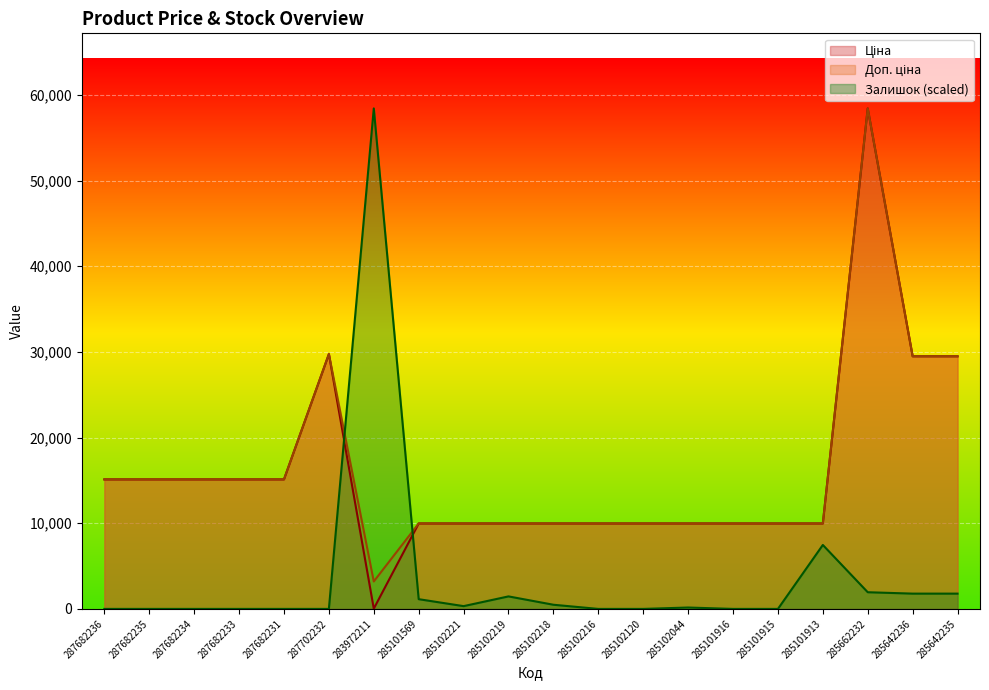

At which category is the sum across all series the highest?

285662232